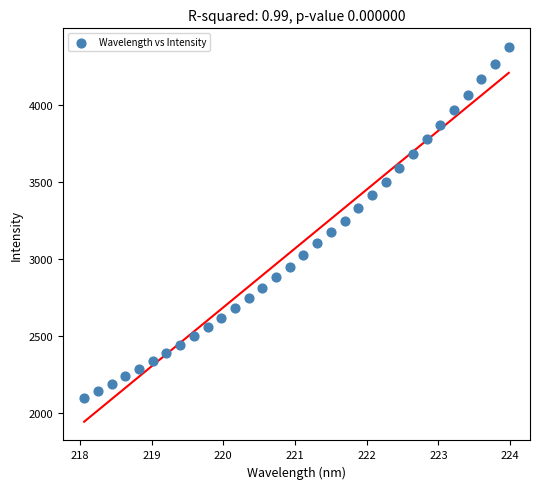

What is the range of Y values (max minus min)?

2278.5